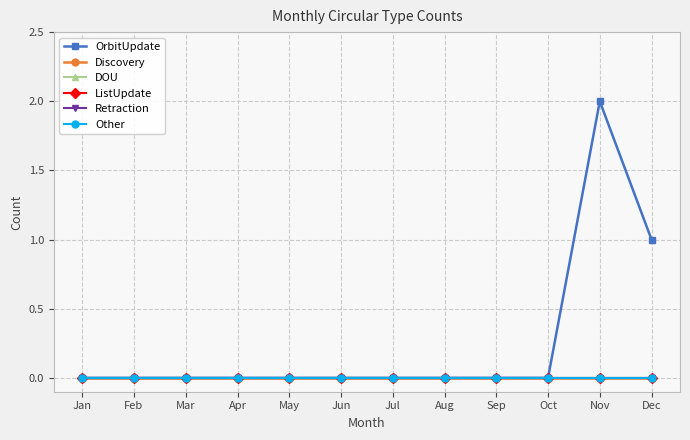

At how many categories does at least one series exceed 1?

1